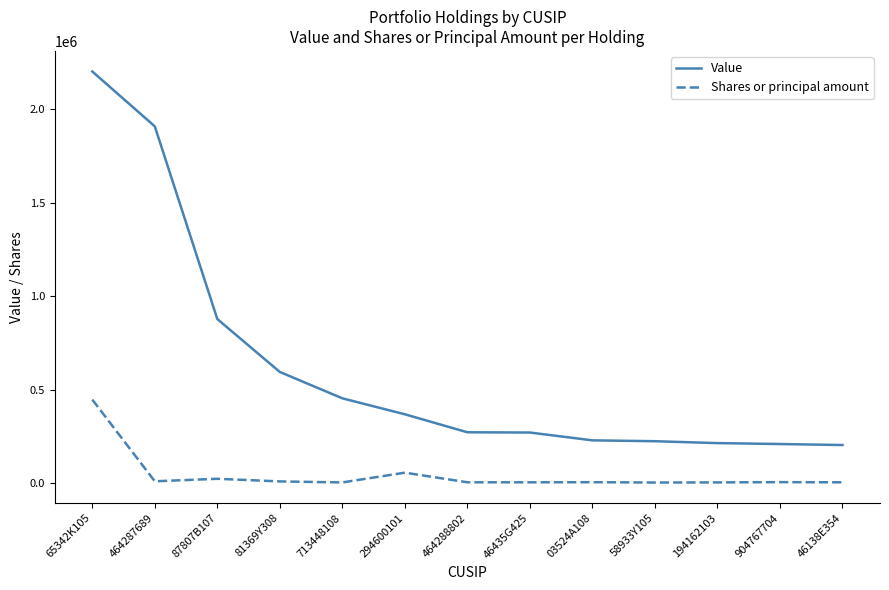

How many categories are shown in the chart?

13